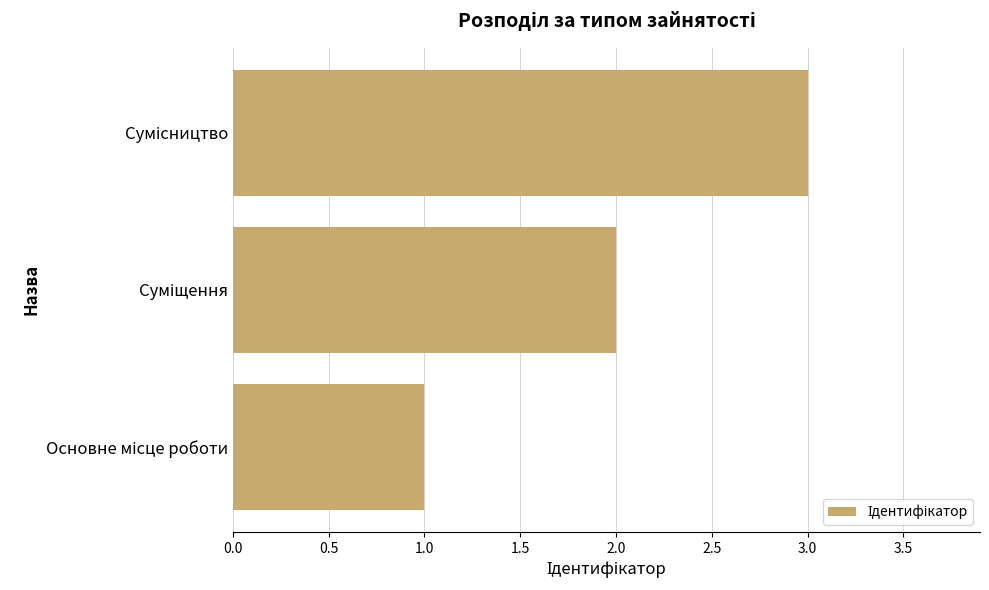

How many distinct data groups are displayed?

1